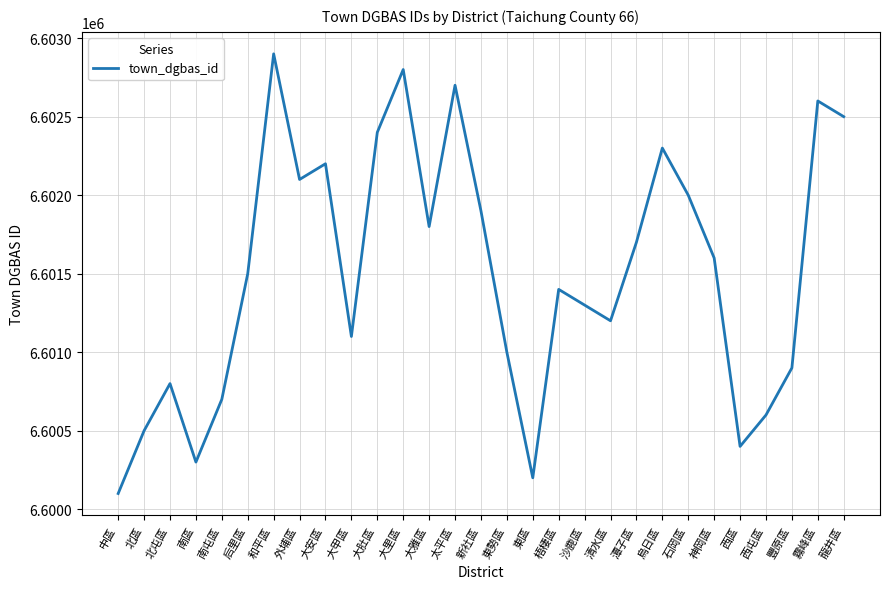

What is the sum of the values at 大里區 and 北屯區?

13203600